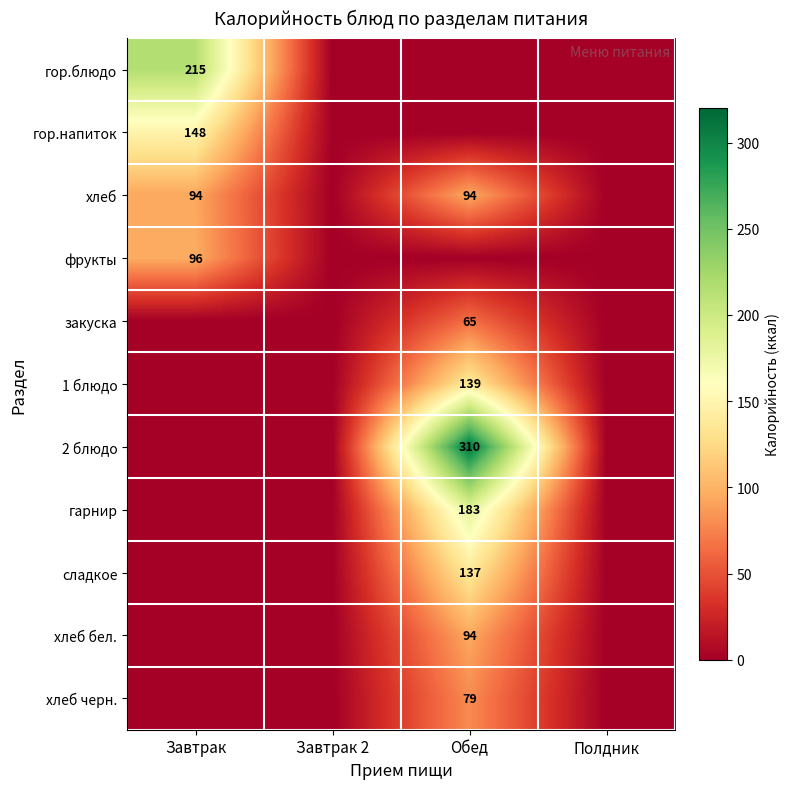

The value of гор.напиток at Завтрак is 148. True or false?

True